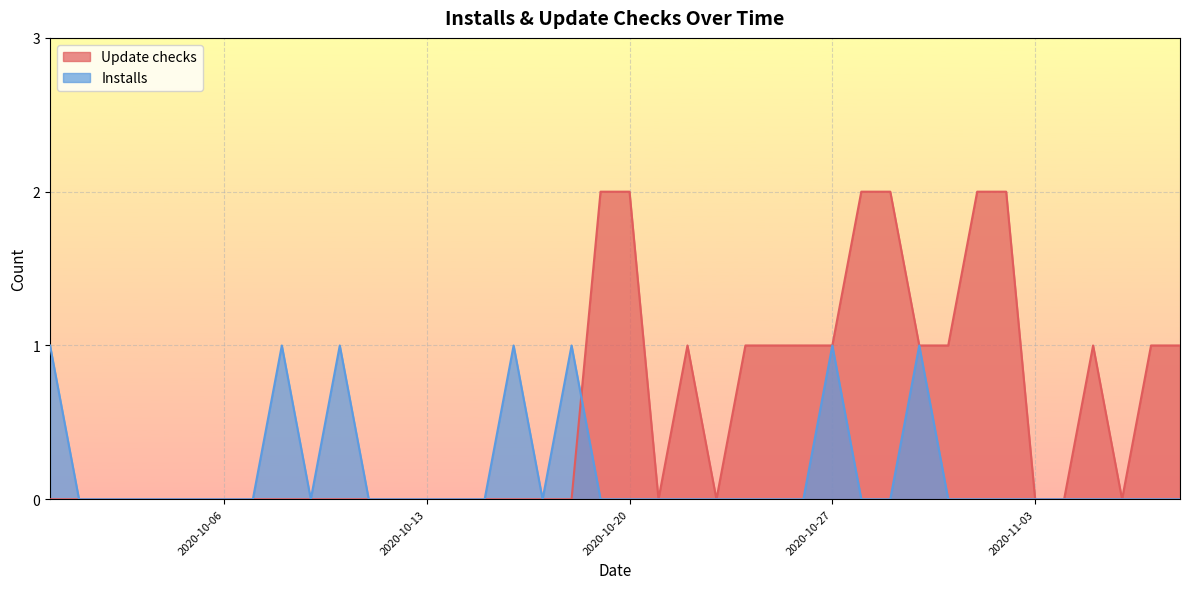

True or false: Installs has more than 2 points higher than both neighbors.

True